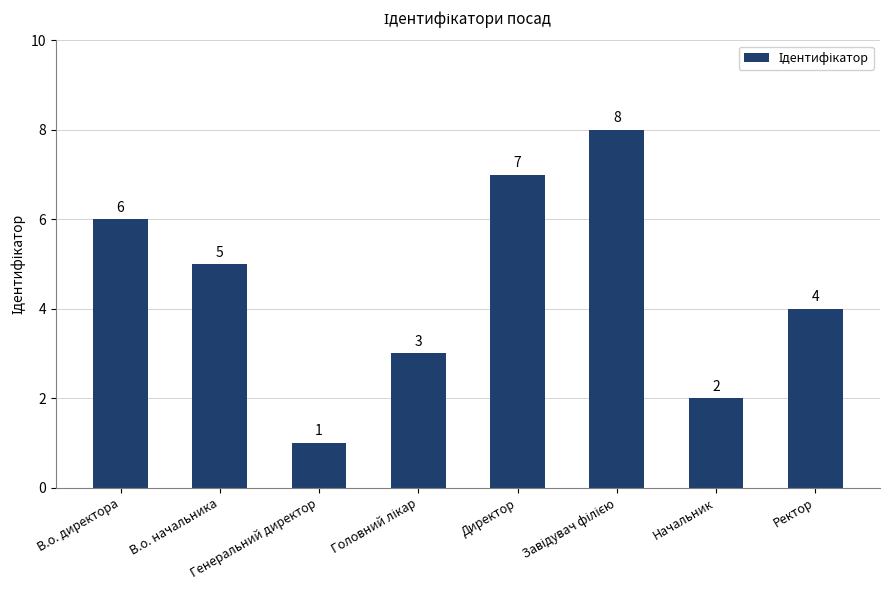

Reading left to right, extract all data points from this chart.

6	5	1	3	7	8	2	4